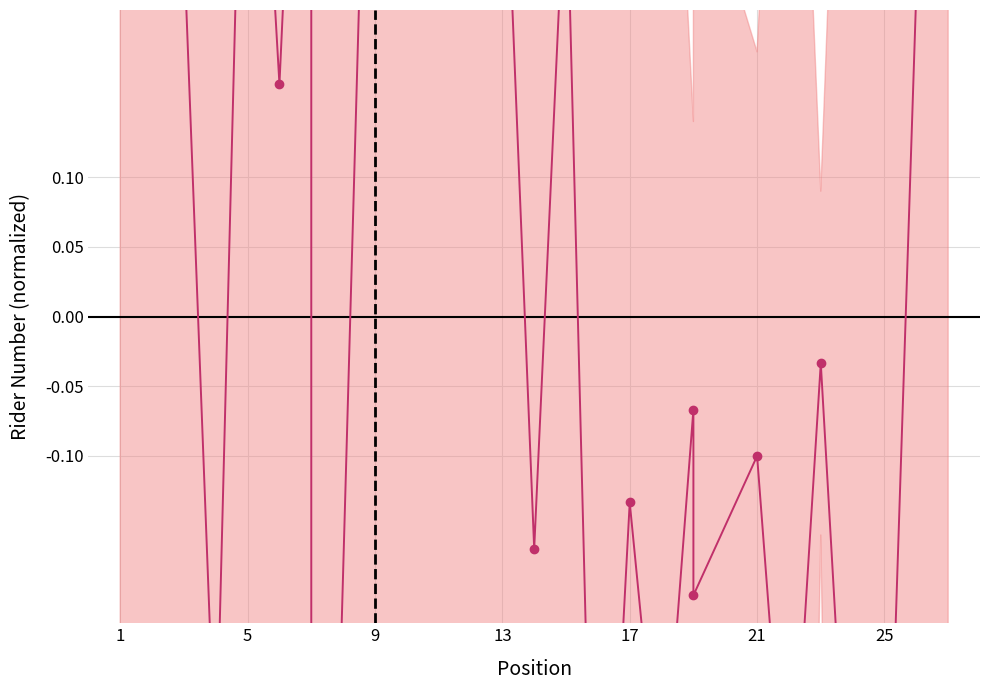

At which category does the chart reach its peak across all series?

1